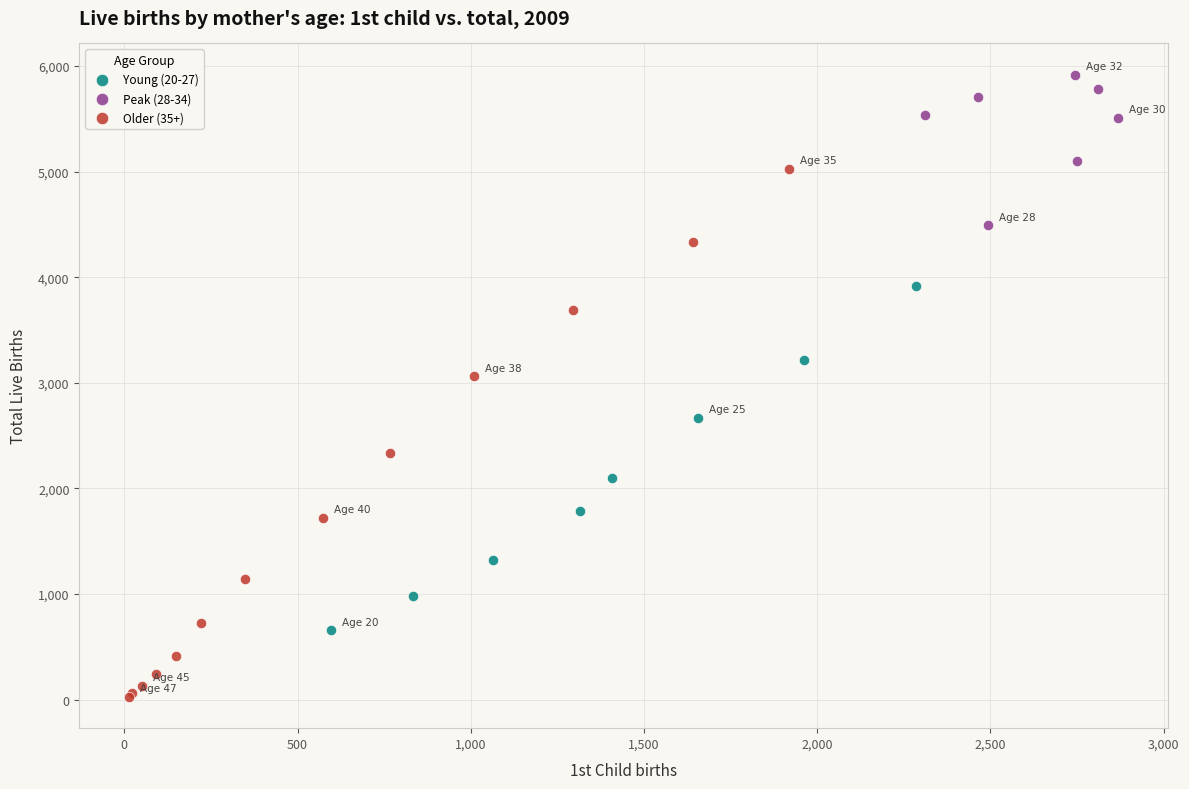

Which series contains the highest Y value?

Peak (28-34)